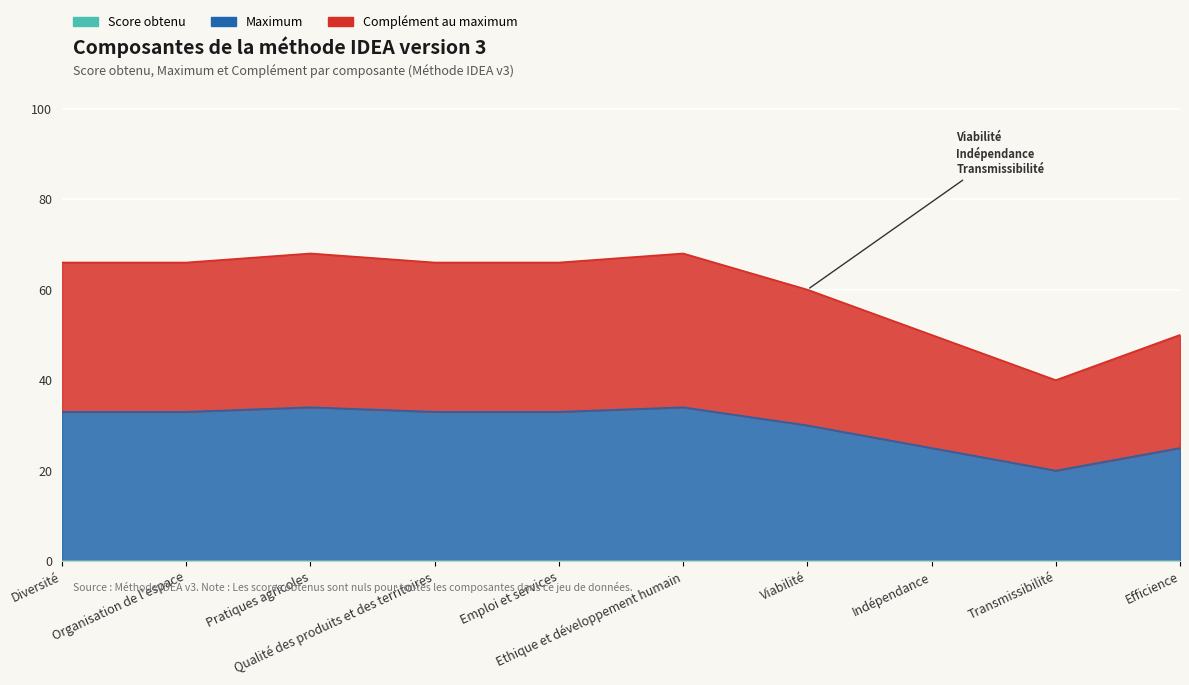

Which series has the largest range (max minus min)?

Complément au maximum